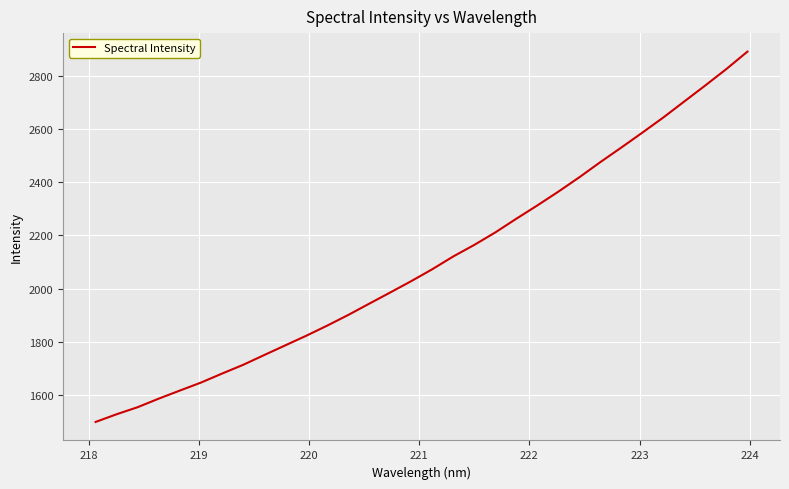

How many series are shown in this chart?

1